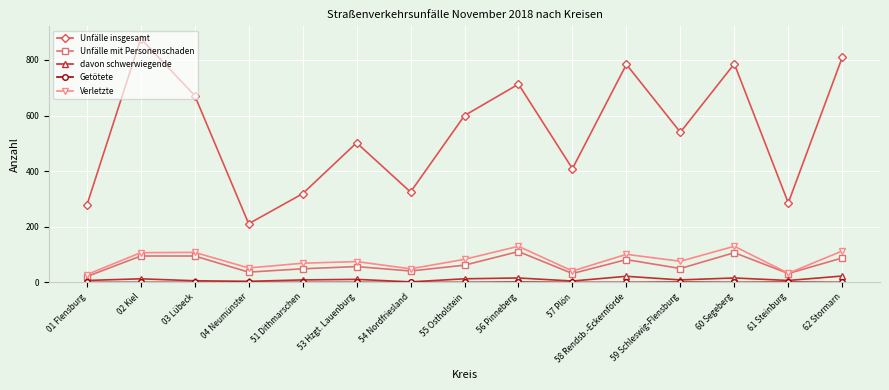

Is the value of Verletzte at 61 Steinburg greater than the value of davon schwerwiegende at 02 Kiel?

Yes